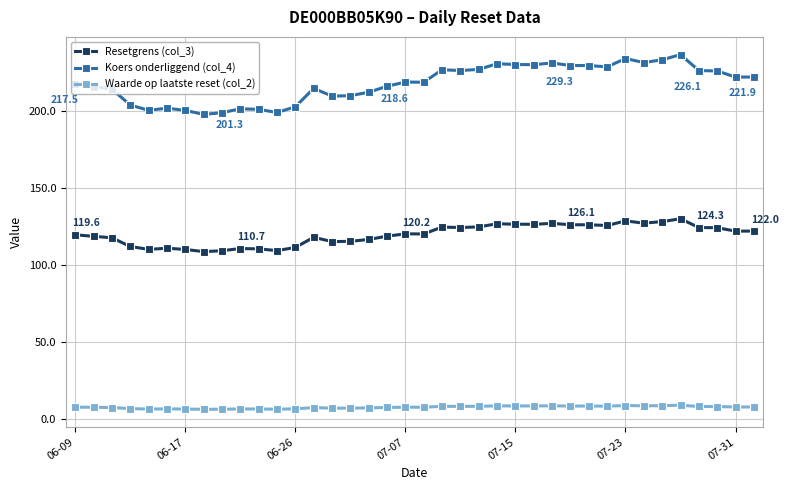

Which series has the widest spread of values?

Koers onderliggend (col_4)